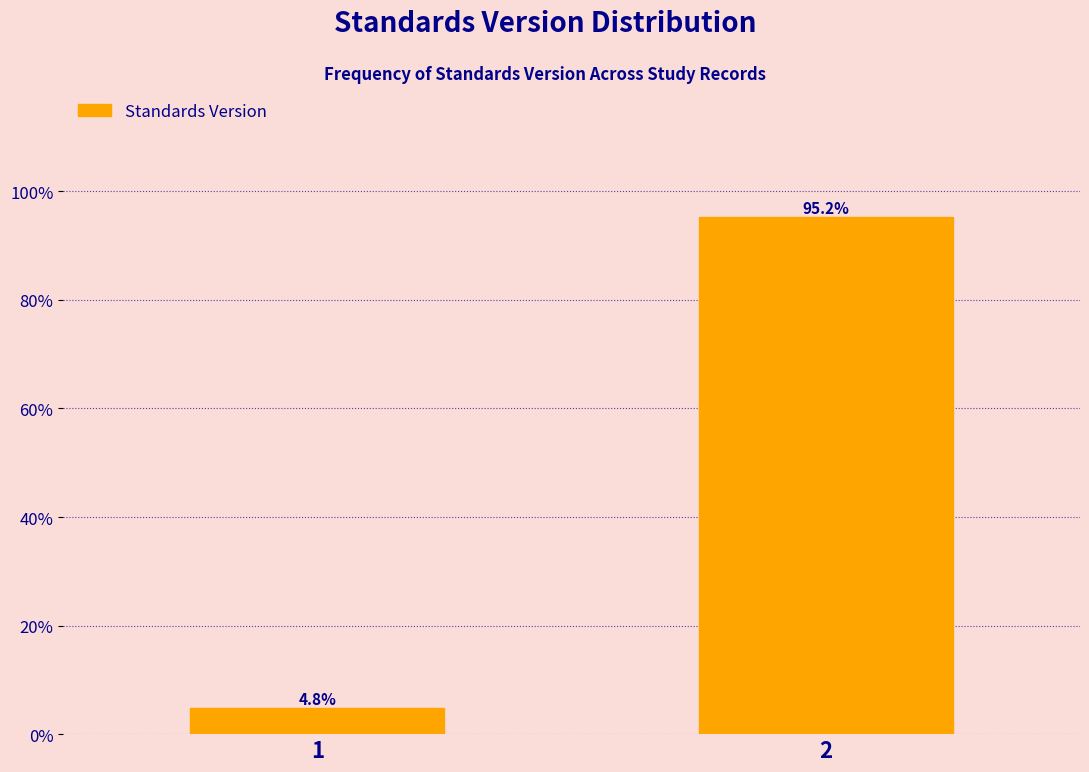

Reading right to left, what are all the values shown in this chart?

2=95.2	1=4.8